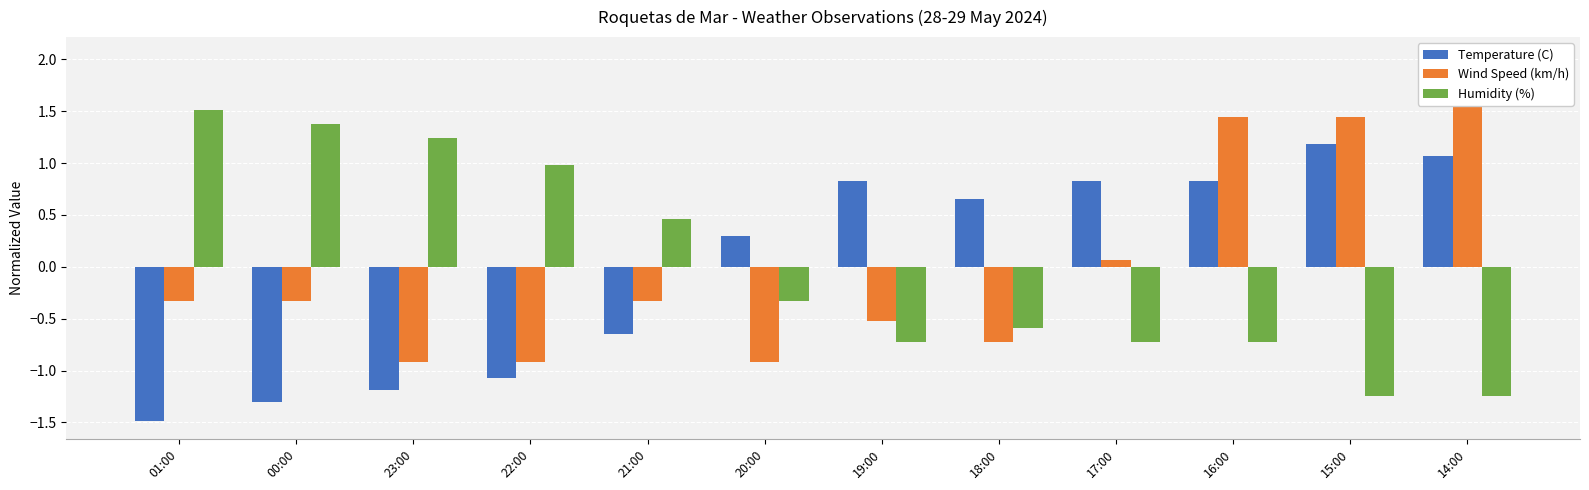

Reading right to left, what are all the values shown in this chart?

Temperature (C): 1.1	1.2	0.8	0.8	0.7	0.8	0.3	-0.7	-1.1	-1.2	-1.3	-1.5
Wind Speed (km/h): 2.0	1.4	1.4	0.1	-0.7	-0.5	-0.9	-0.3	-0.9	-0.9	-0.3	-0.3
Humidity (%): -1.2	-1.2	-0.7	-0.7	-0.6	-0.7	-0.3	0.5	1.0	1.2	1.4	1.5